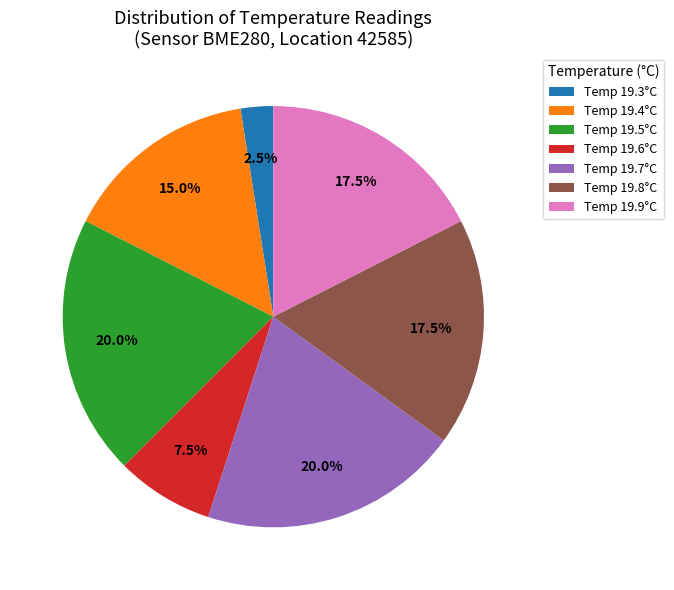

Is there any slice that represents more than half of the pie?

No